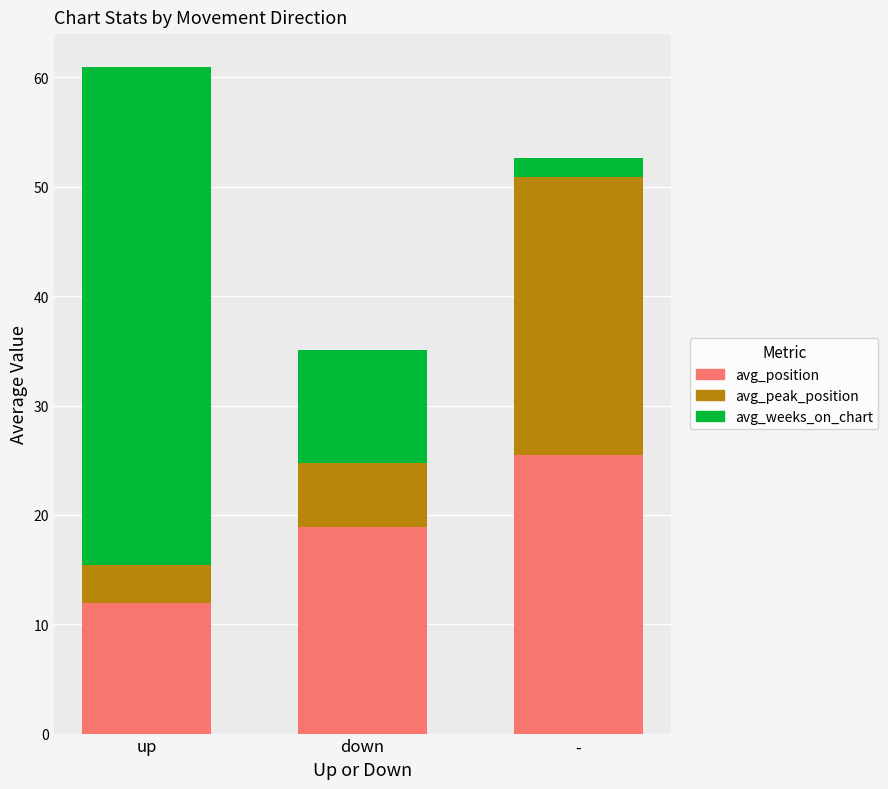

How many bars are there in total?

3